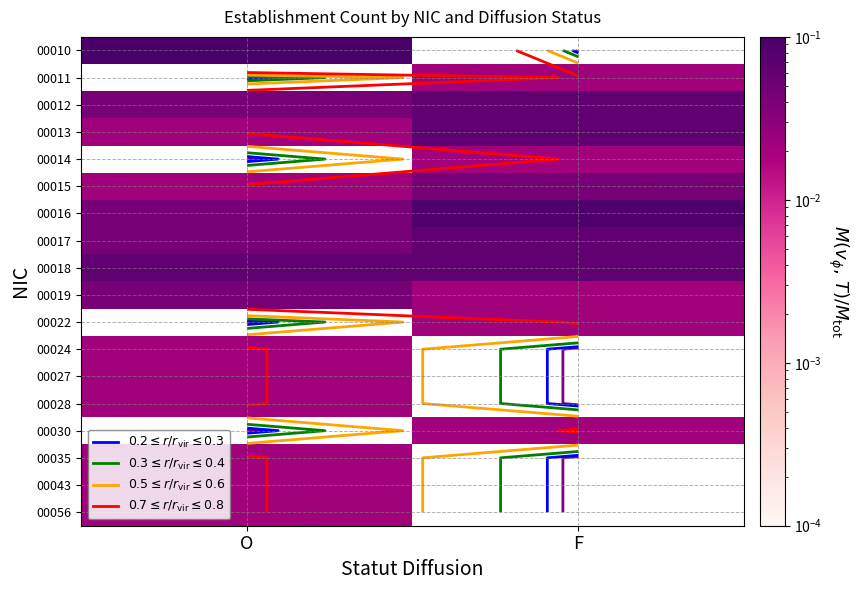

List the labels in order of 00013 value, largest first.

F, O